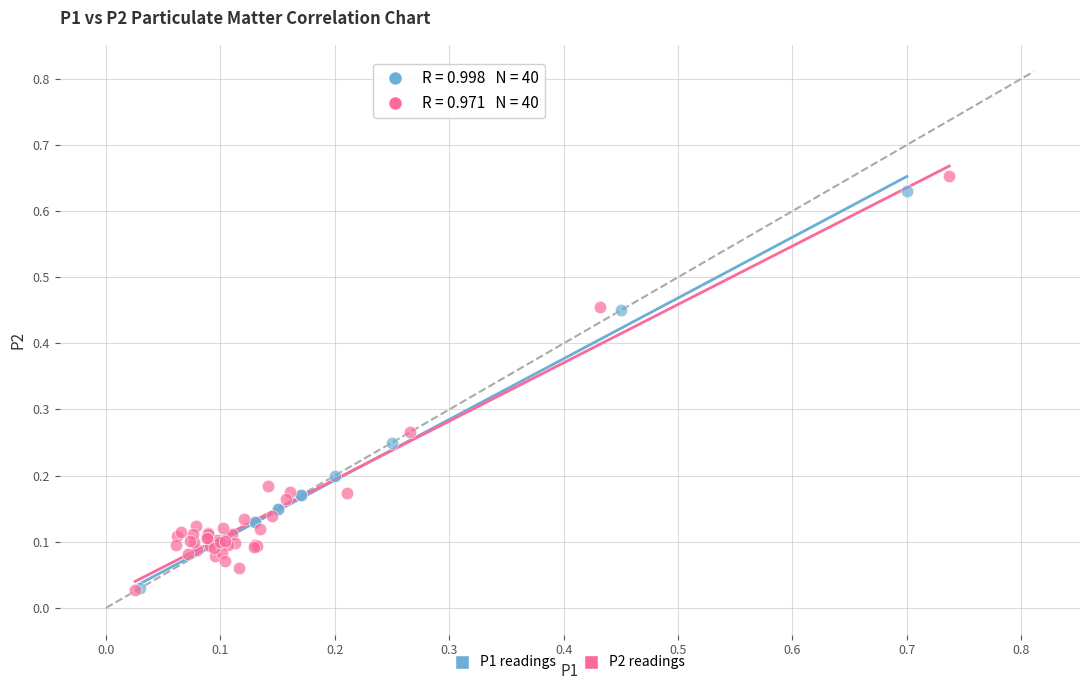

Which series has the widest spread of Y values?

P2 readings